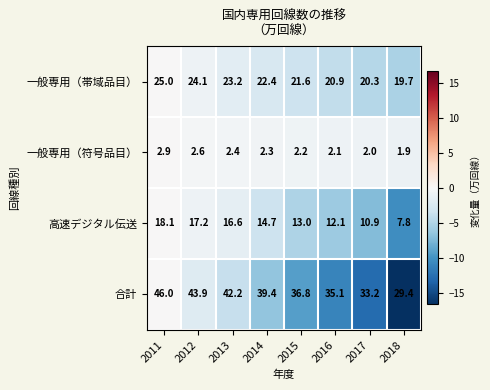

What is the average value of the 一般専用（符号品目） series?

2.3